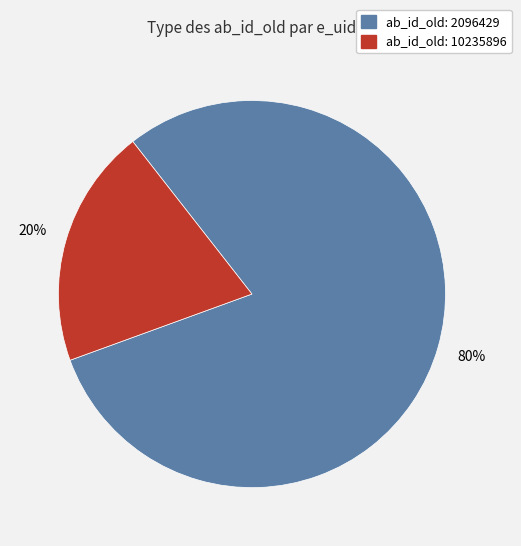

To the nearest percent, what is the average slice percentage?

50%